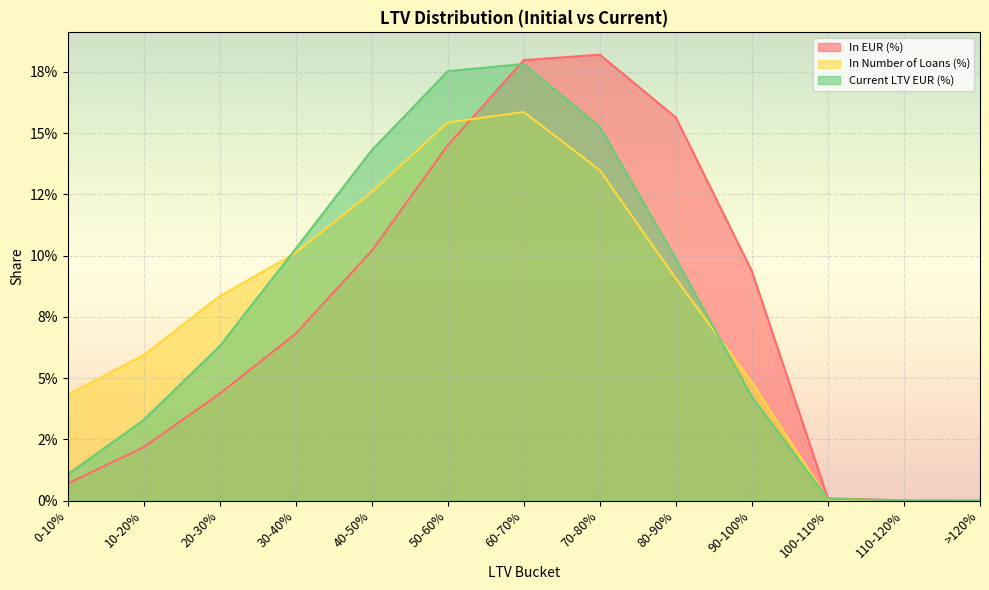

At 20-30%, list the series in order from largest to smallest.

In Number of Loans (%), Current LTV EUR (%), In EUR (%)